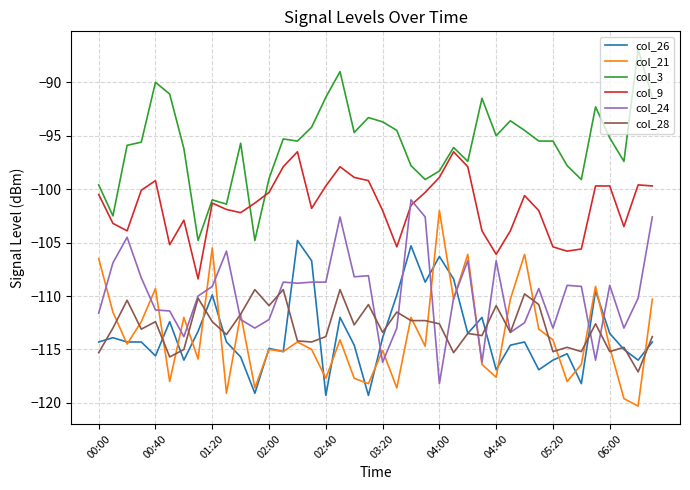

What is the smallest value displayed?

-120.3